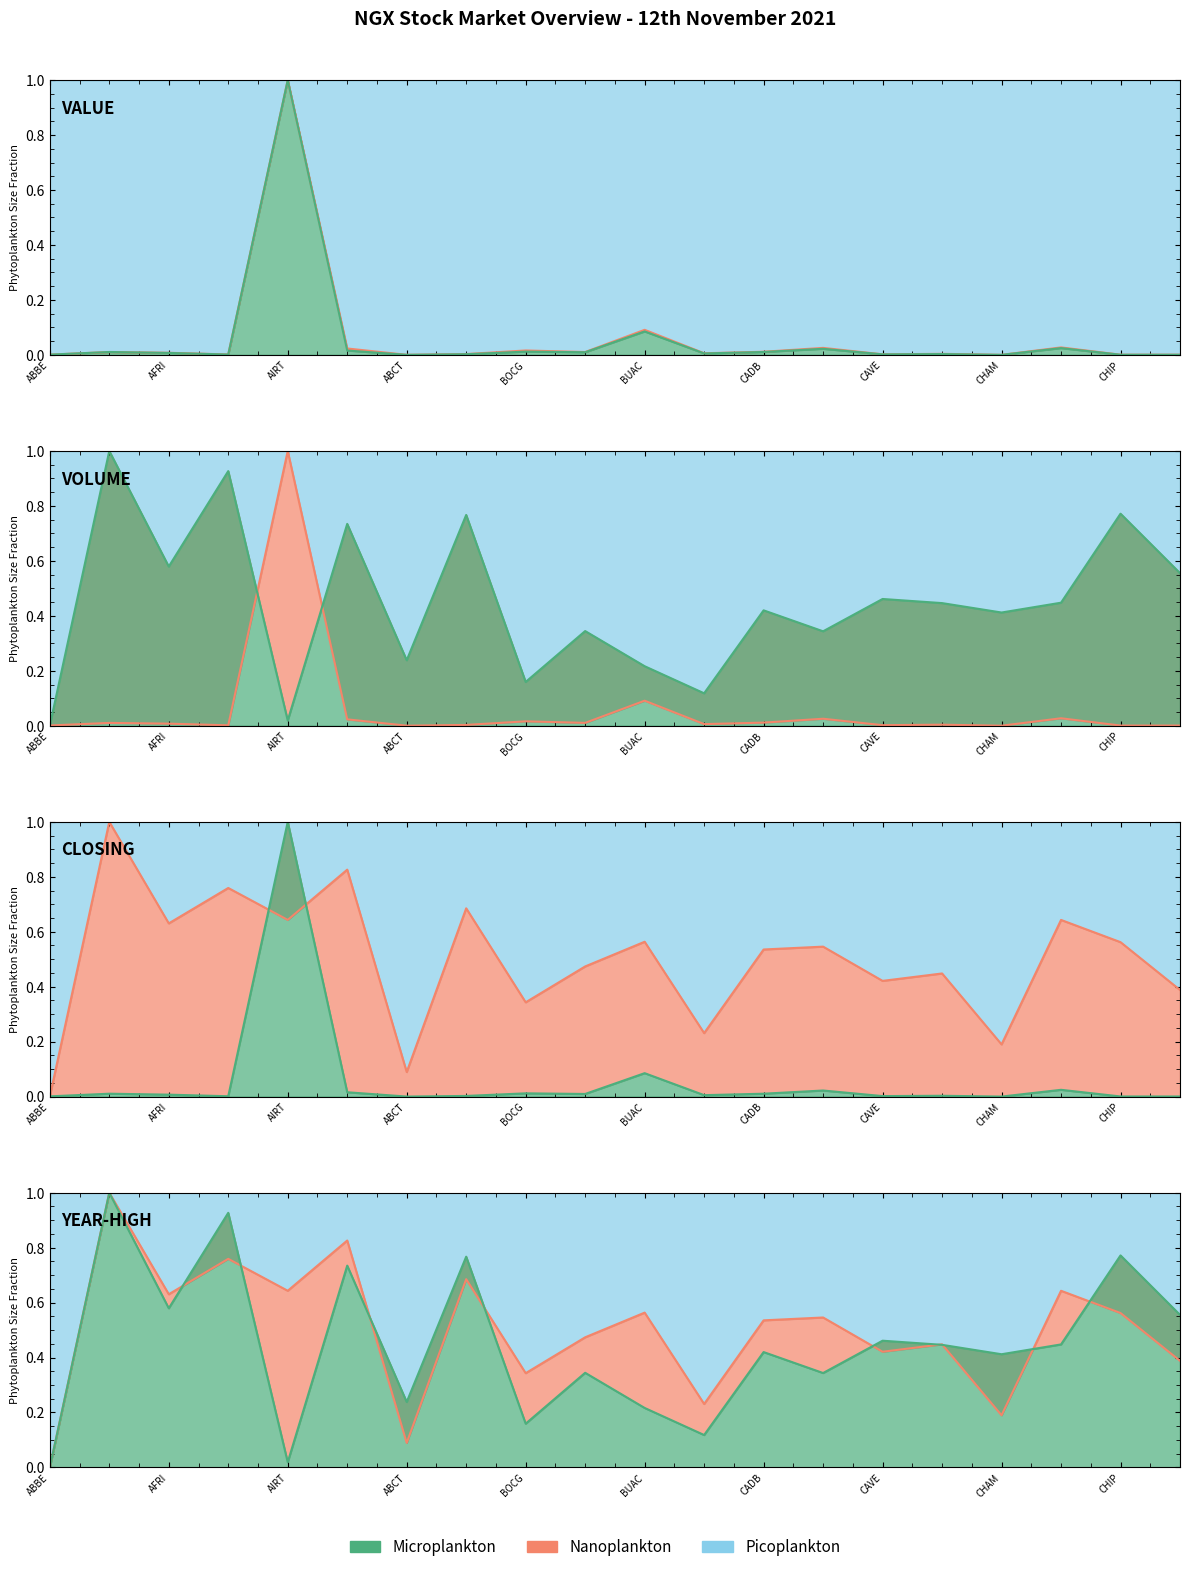

Where is the first local minimum for Previous Close?

AIICO